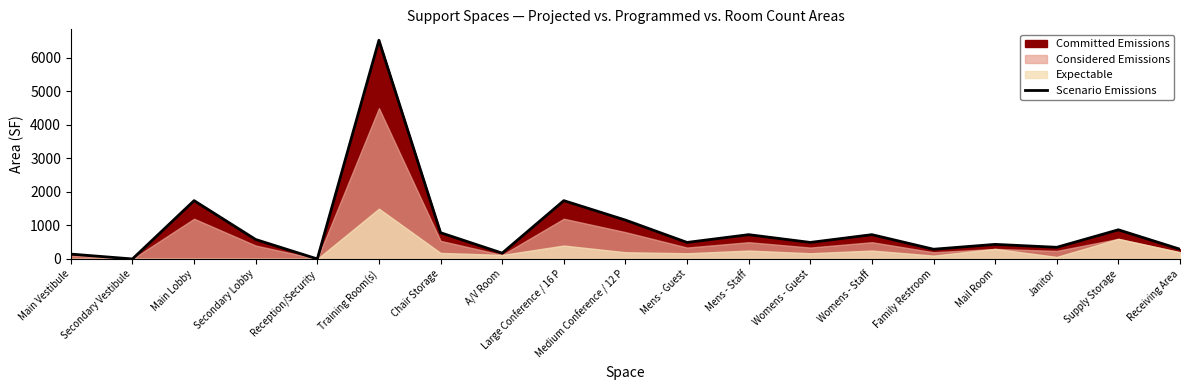

The value at Secondary Lobby is 348. True or false?

False